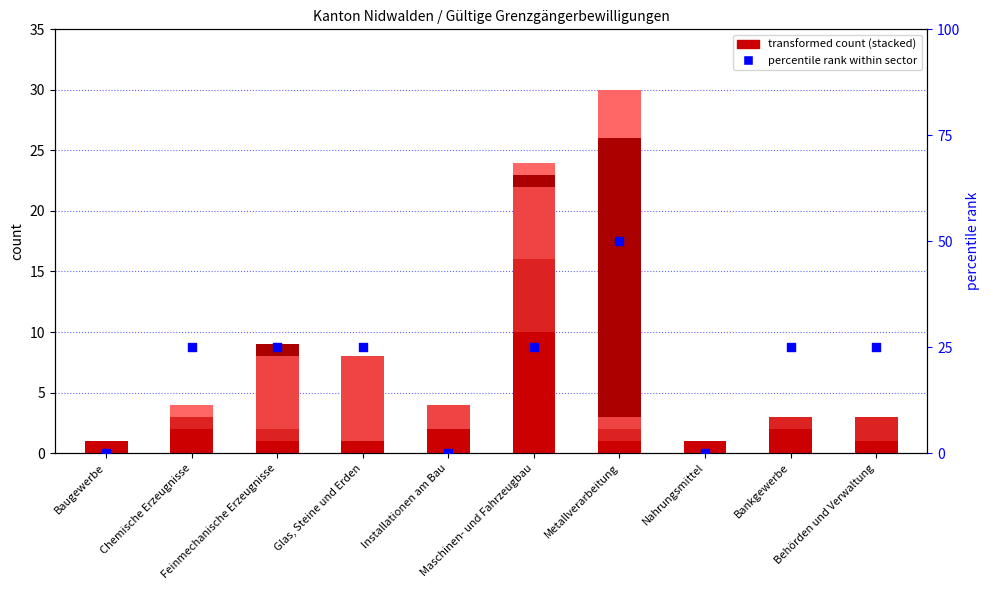

At how many categories does at least one series exceed 33?

1